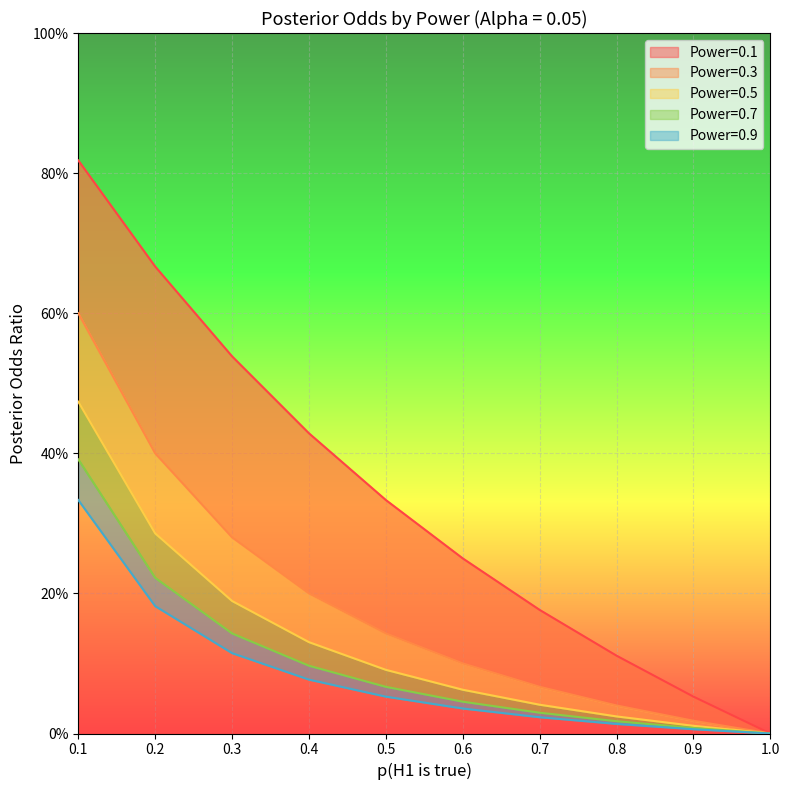

The Power=0.7 series shows 0.2 at 0.3. True or false?

False